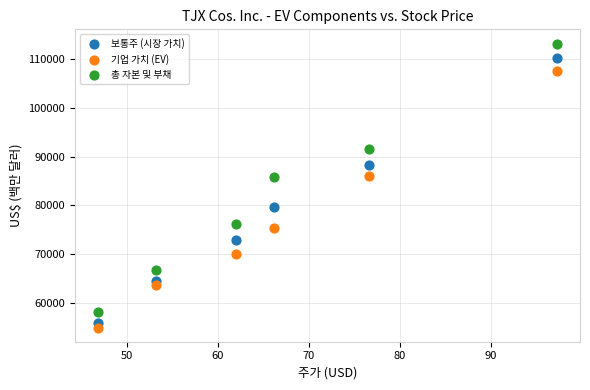

In the 기업 가치 (EV) series, what Y value is closest to 81275?

86111